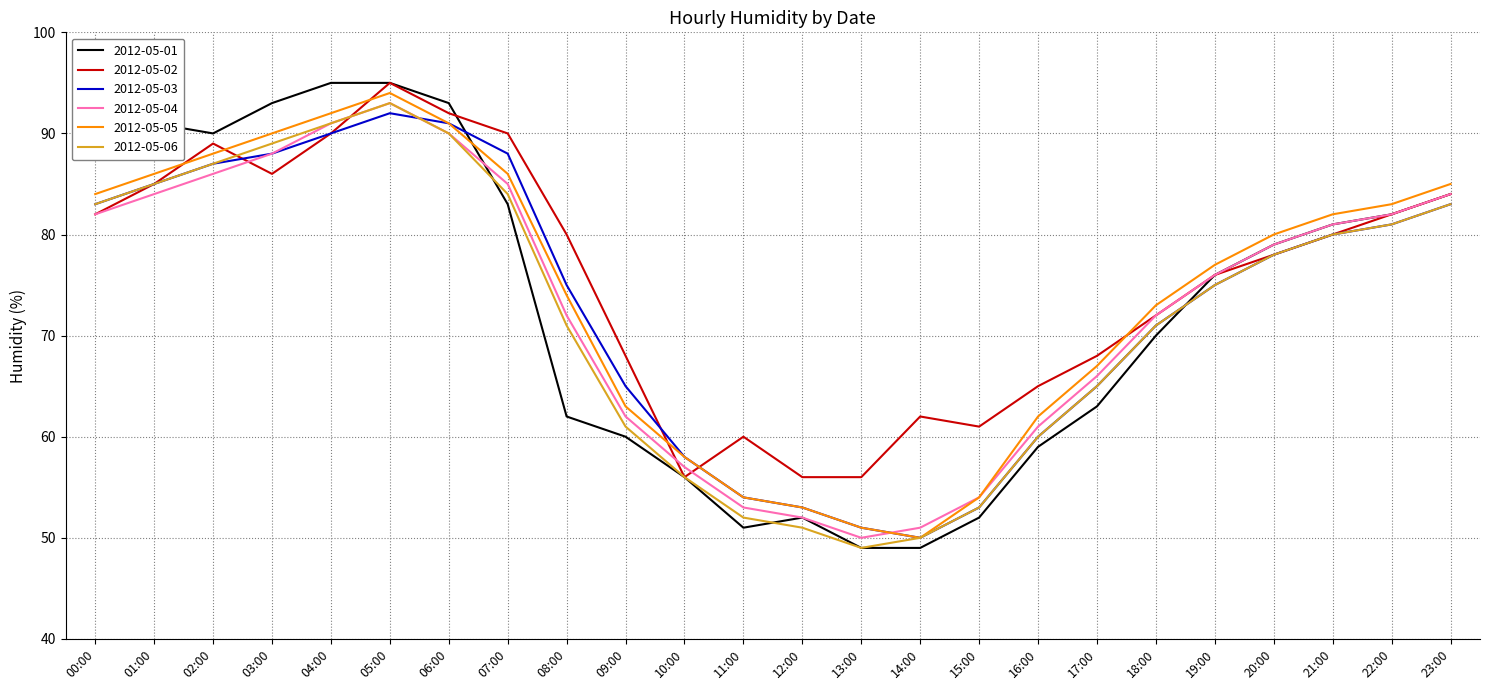

How many categories are shown in the chart?

24